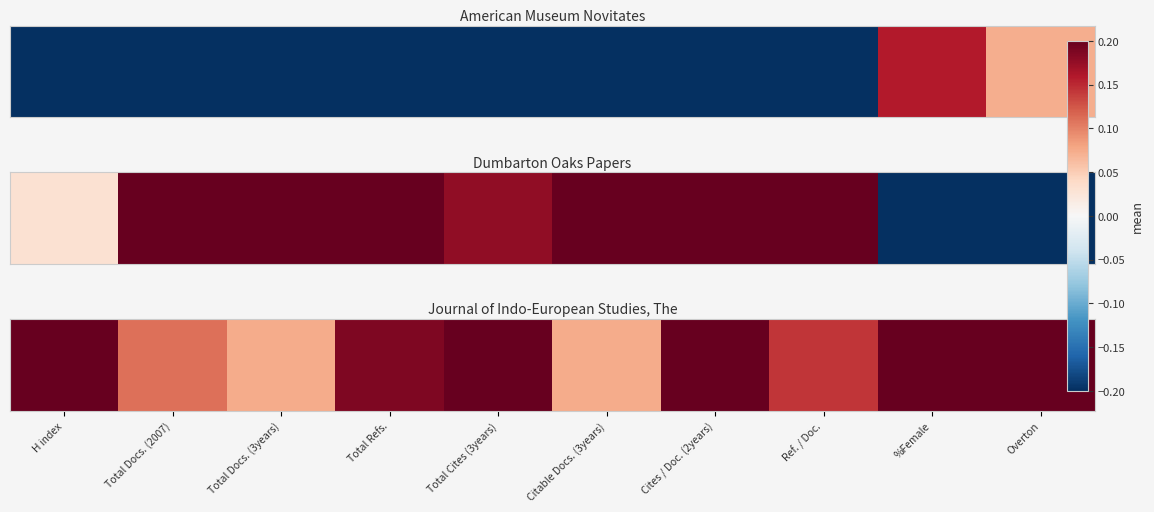

At which category does the chart reach its peak across all series?

H index